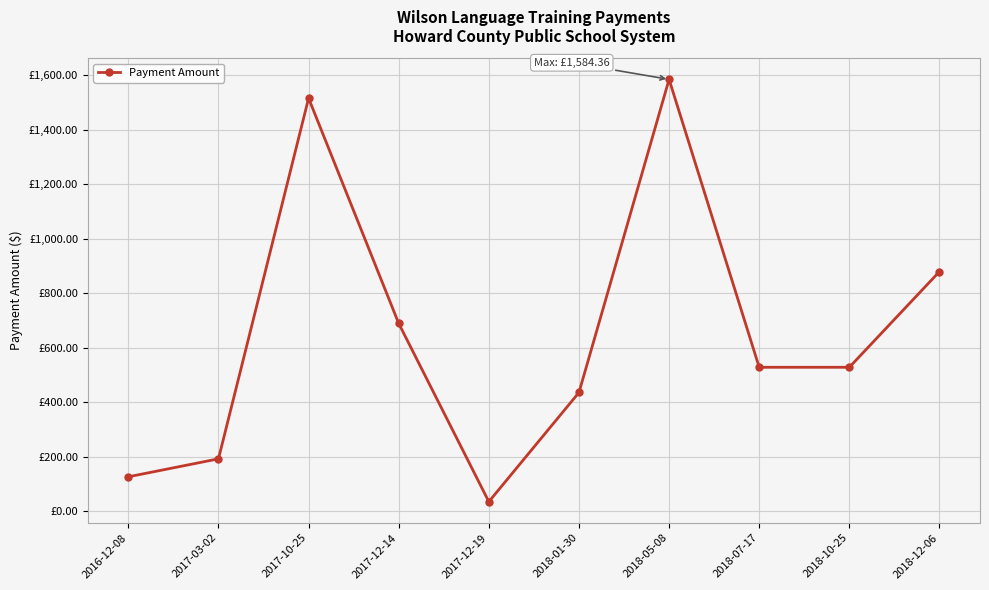

True or false: the data has more than 2 interior local peaks.

False